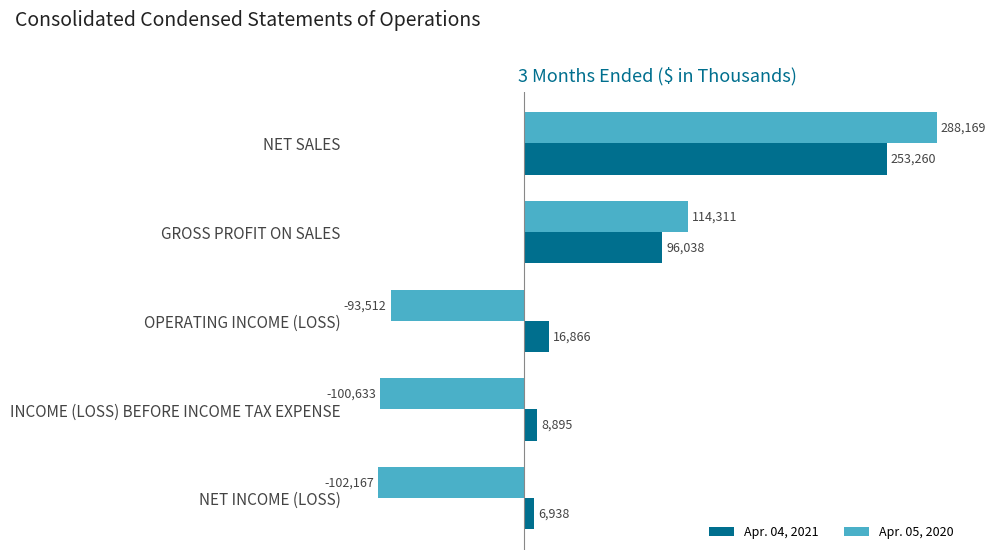

Which series has the largest total across all categories?

Apr. 04, 2021